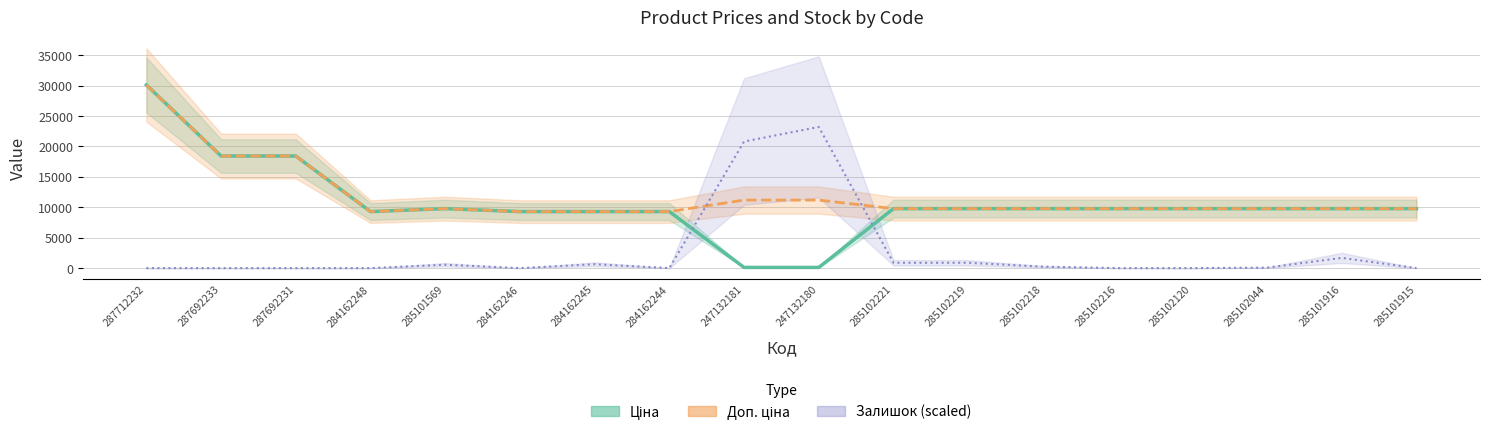

Reading left to right, list all the values displayed in this chart.

Ціна: 30102.8	18420.9	18420.9	9290.5	9775.5	9290.5	9290.5	9290.5	111.8	111.8	9775.5	9775.5	9775.5	9775.5	9775.5	9775.5	9775.5	9775.5
Доп. ціна: 30102.8	18420.9	18420.9	9290.5	9775.5	9290.5	9290.5	9290.5	11182.0	11182.0	9775.5	9775.5	9775.5	9775.5	9775.5	9775.5	9775.5	9775.5
Залишок: 0.0	0.0	0.0	0.0	560.0	0.0	640.0	0.0	20800.0	23200.0	880.0	880.0	240.0	0.0	0.0	80.0	1680.0	0.0